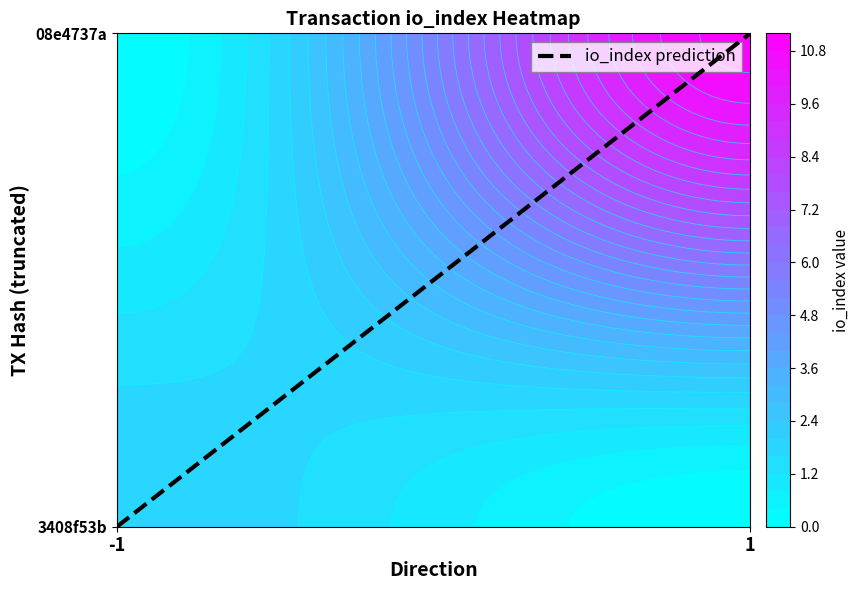

Reading left to right, what are all the values shown in this chart?

-1=0	1=1